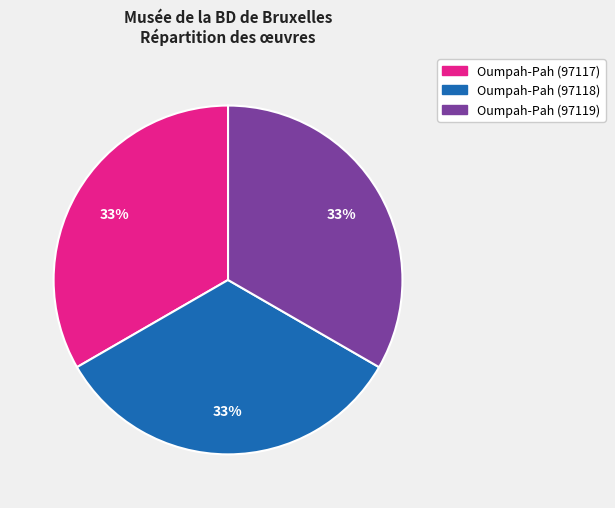

To the nearest percent, what is the average slice percentage?

33%